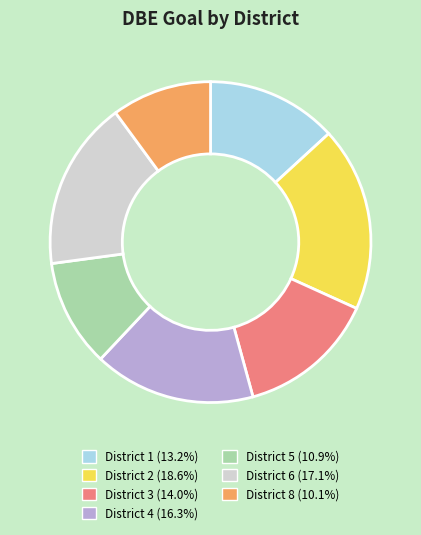

What is the largest slice in the pie chart?

District 2